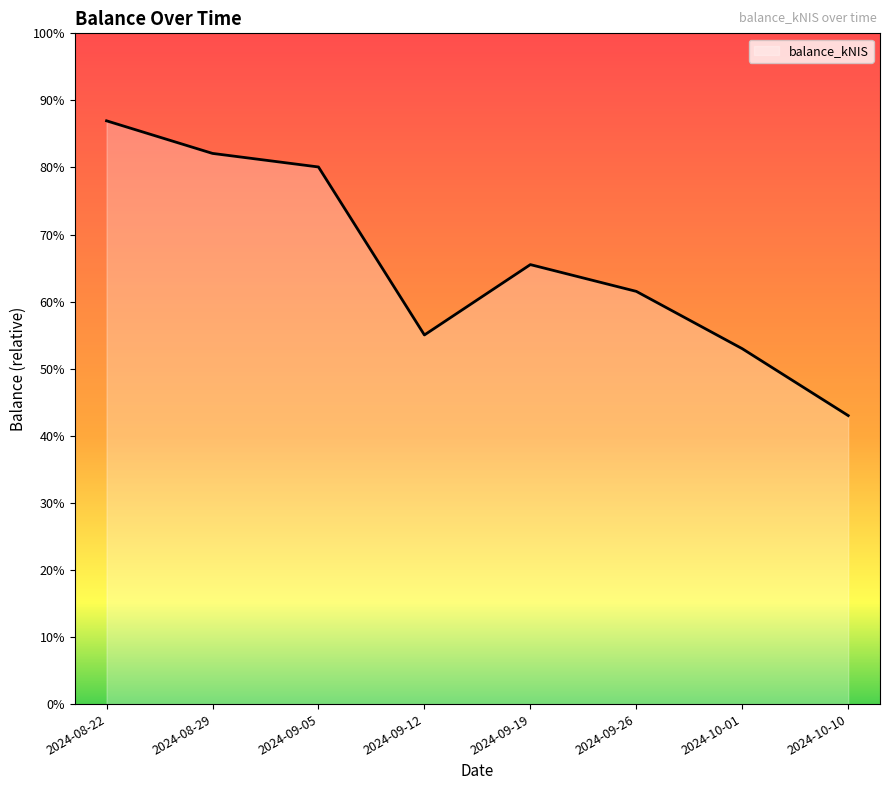

Does the chart have visible grid lines?

No